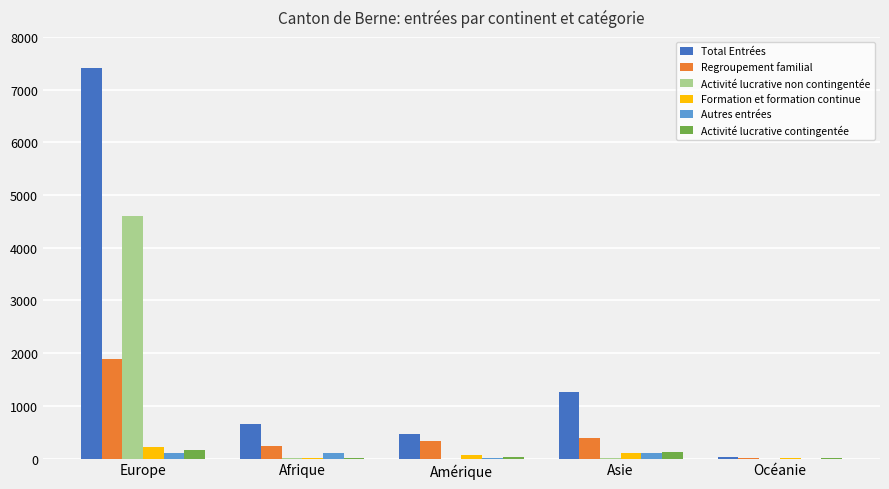

What are all the series names shown in the legend?

Total Entrées, Regroupement familial, Activité lucrative non contingentée, Formation et formation continue, Autres entrées, Activité lucrative contingentée